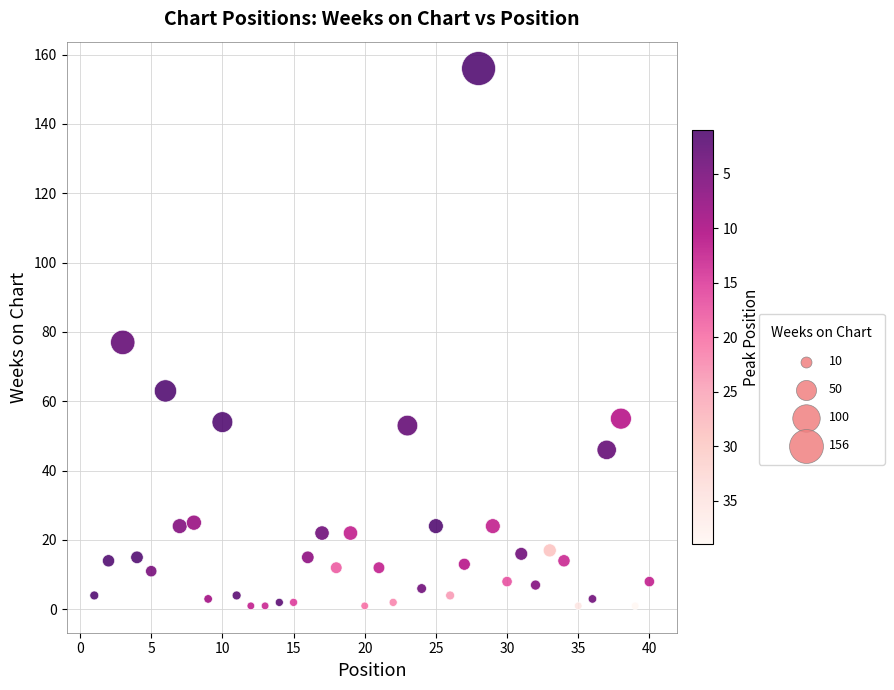

What is the range of X values (max minus min)?

39